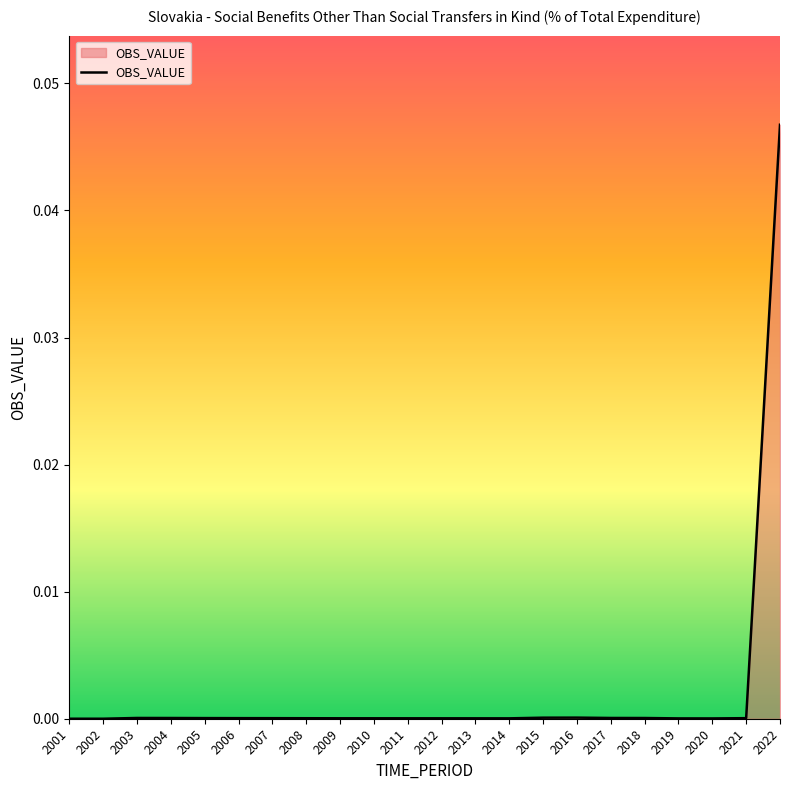

Is it true that the value at 2015 is 0.0?

True